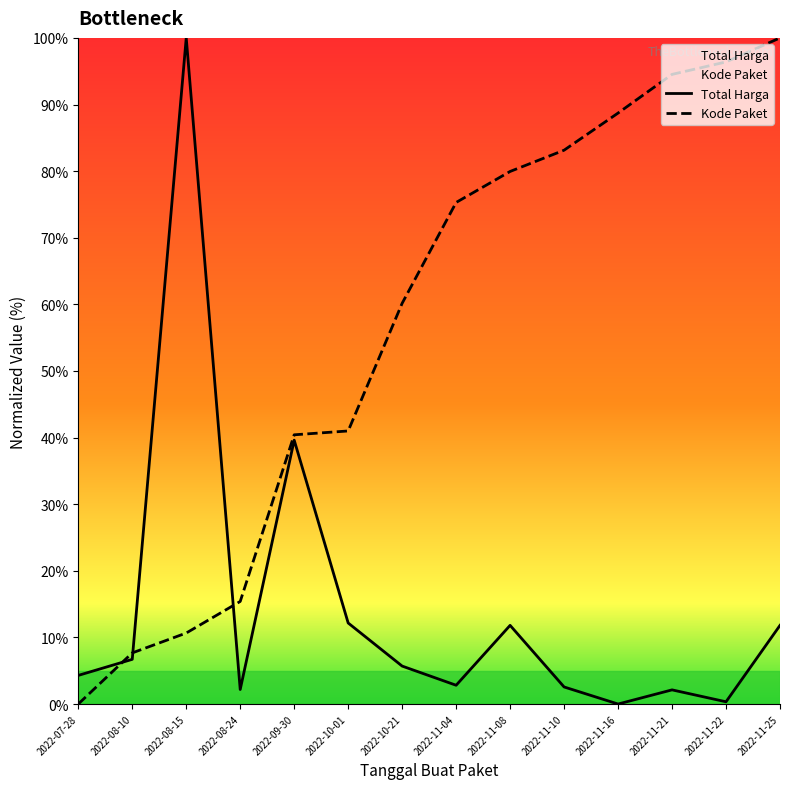

Is this an area chart (filled region under the line)?

No